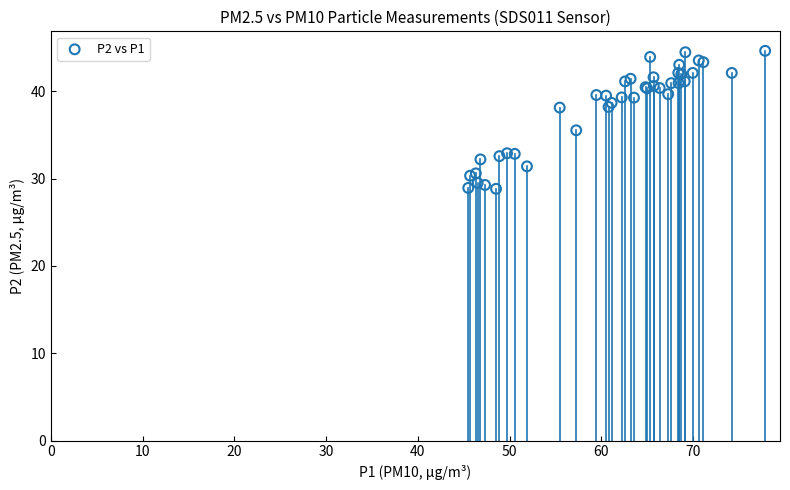

What Y value in the scatter plot is closest to 36?

35.5